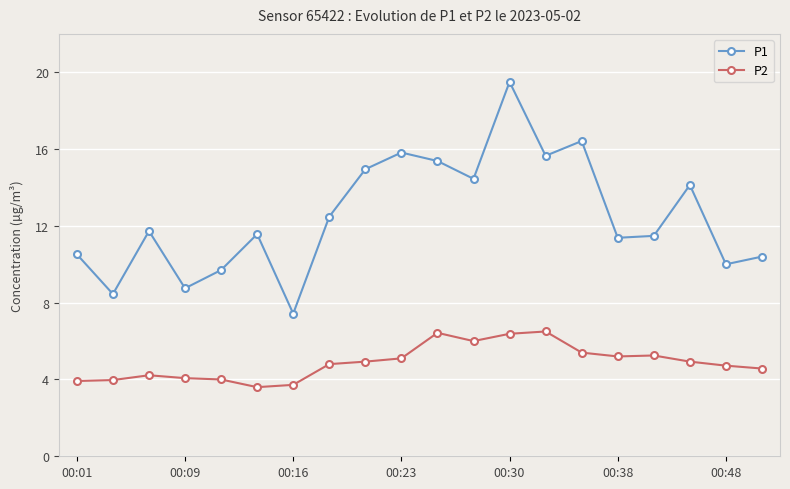

True or false: P1 has more than 0 points higher than both neighbors.

True